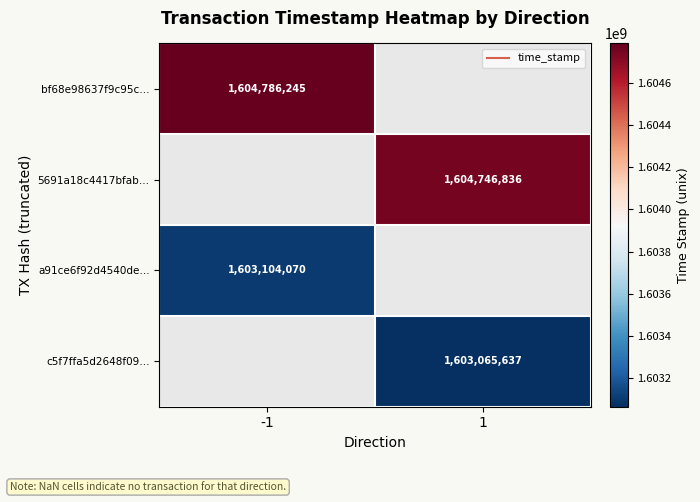

At how many categories does at least one series exceed 1604662059?

2